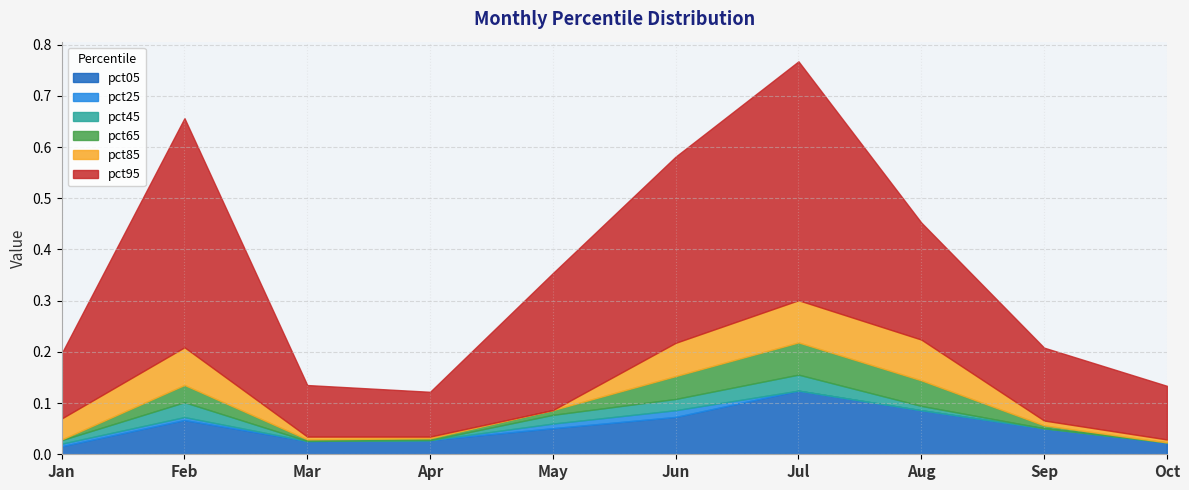

What is the value of the pct25 point at the 7th from the left?

0.1